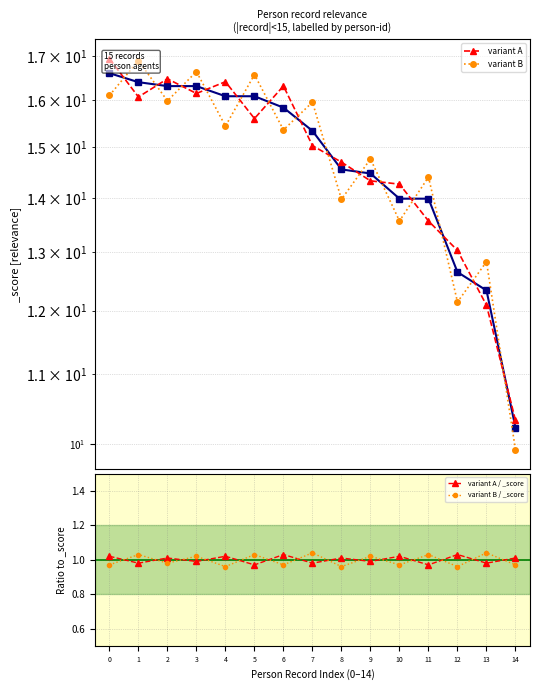

How many series are shown in this chart?

4